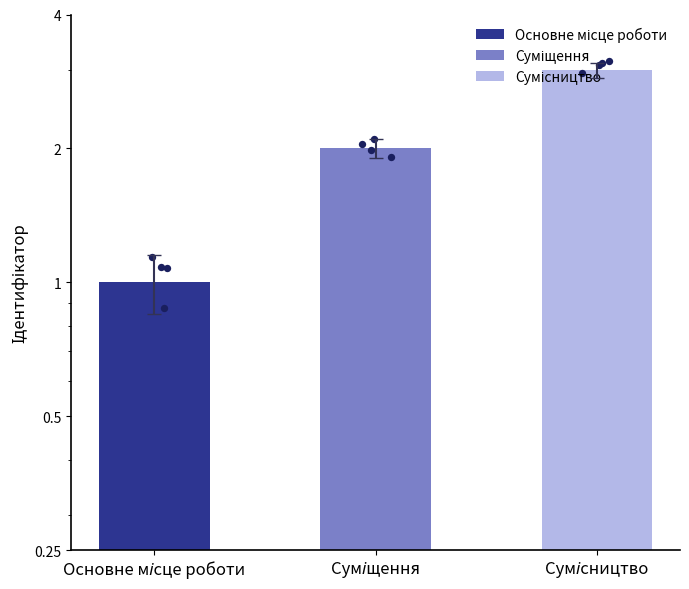

Approximately how many times larger is the value at Сумісництво compared to Суміщення?

1.5